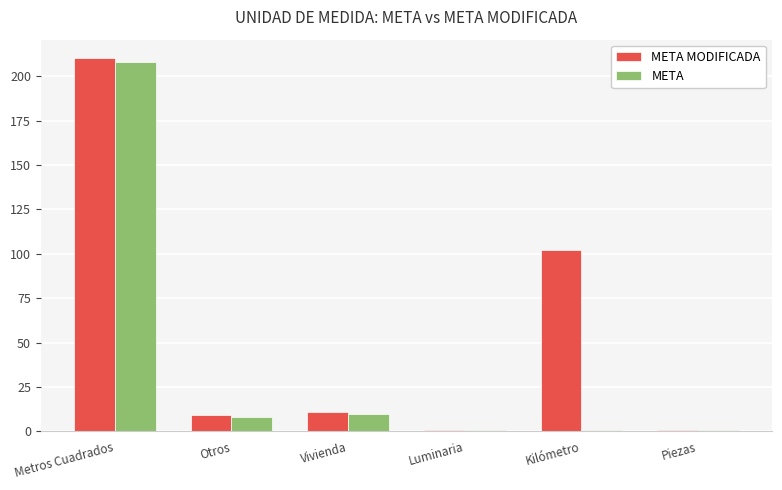

How many series are shown in this chart?

2